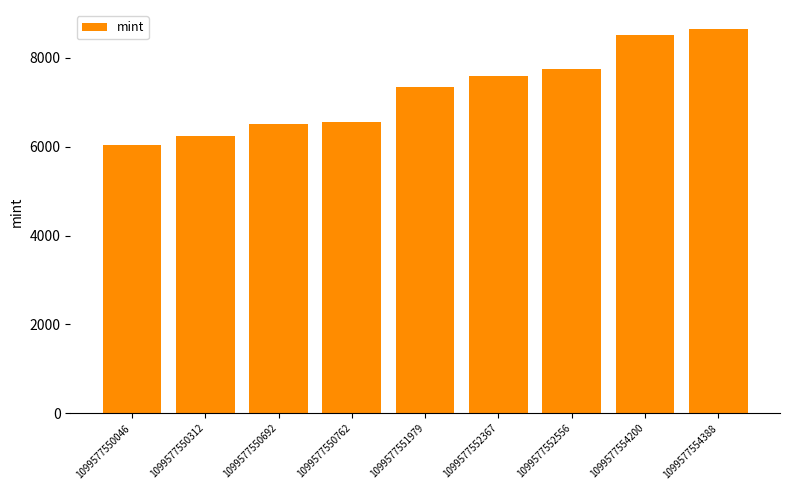

The chart shows a value of 8644 at 1099577554388. True or false?

True